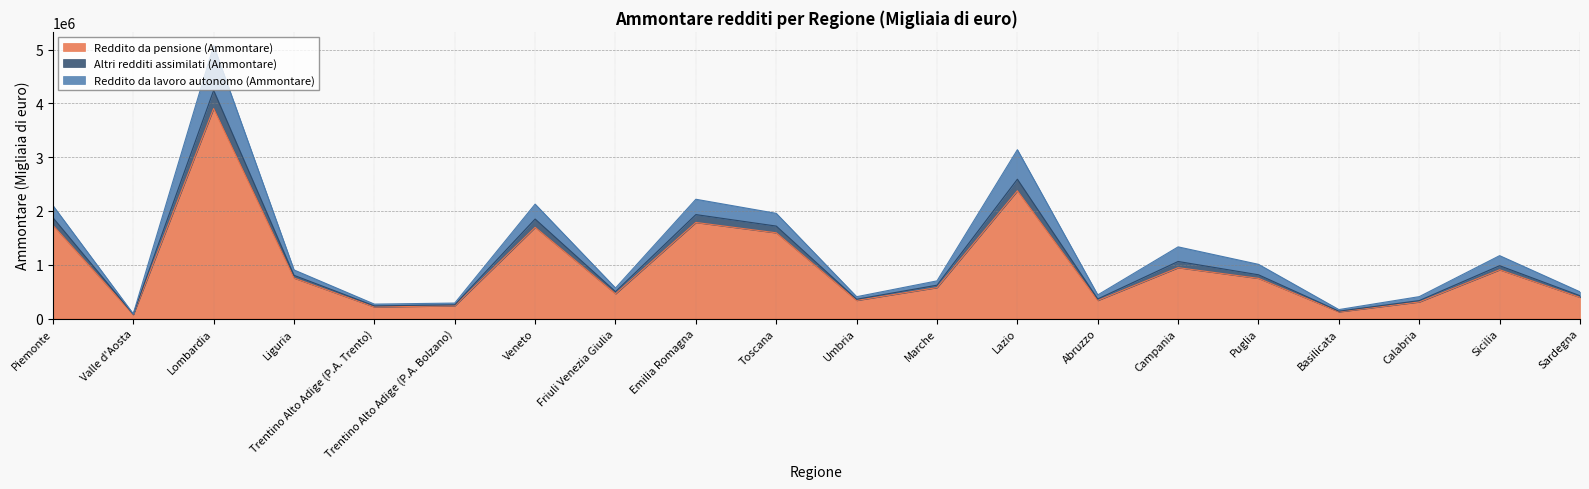

List the labels in order of Reddito da pensione (Ammontare) value, smallest first.

Valle d'Aosta, Basilicata, Trentino Alto Adige (P.A. Trento), Trentino Alto Adige (P.A. Bolzano), Calabria, Abruzzo, Umbria, Sardegna, Friuli Venezia Giulia, Marche, Puglia, Liguria, Sicilia, Campania, Toscana, Veneto, Piemonte, Emilia Romagna, Lazio, Lombardia